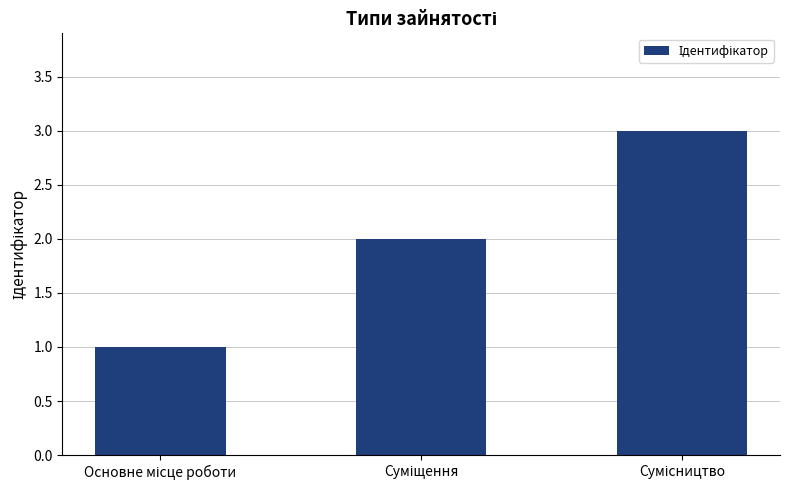

How many bars are there in total?

3